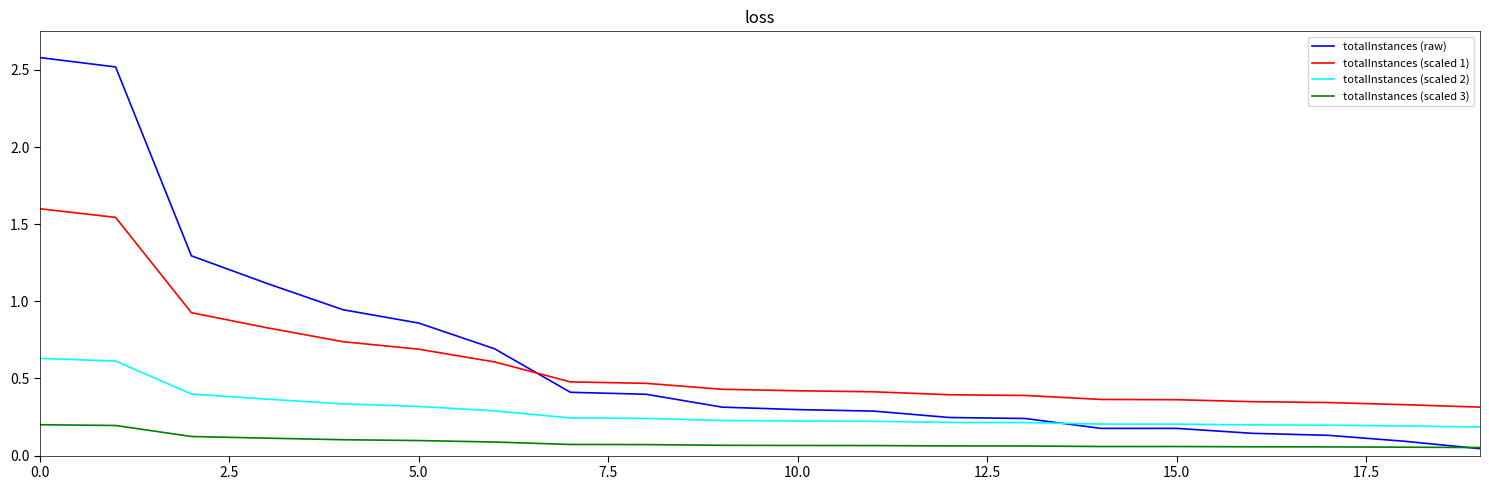

True or false: totalInstances (scaled 1) and totalInstances (scaled 2) cross at least once.

False